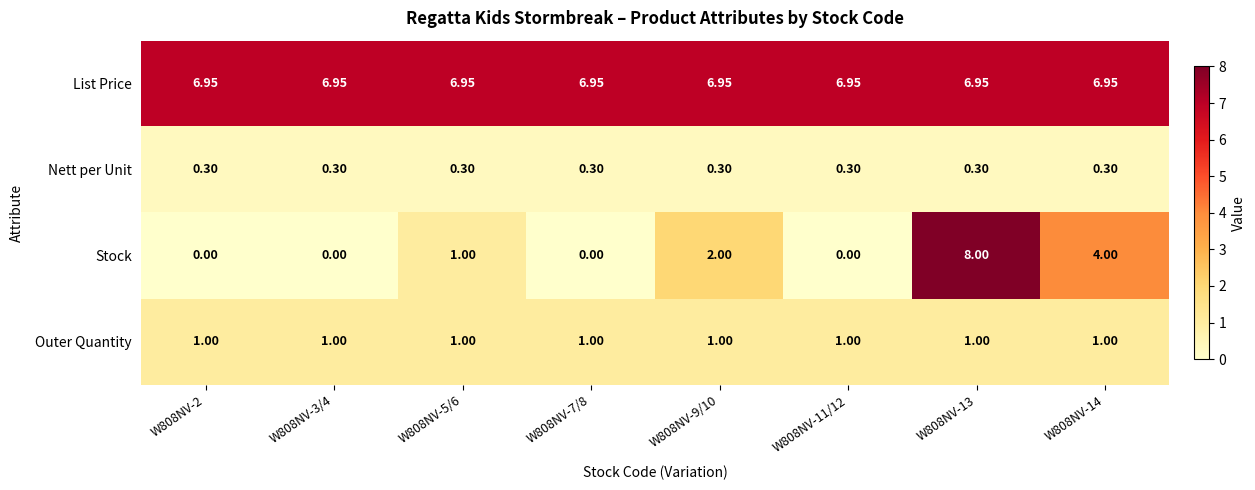

List the series in order of their peak value, lowest first.

Nett per Unit, Outer Quantity, List Price, Stock